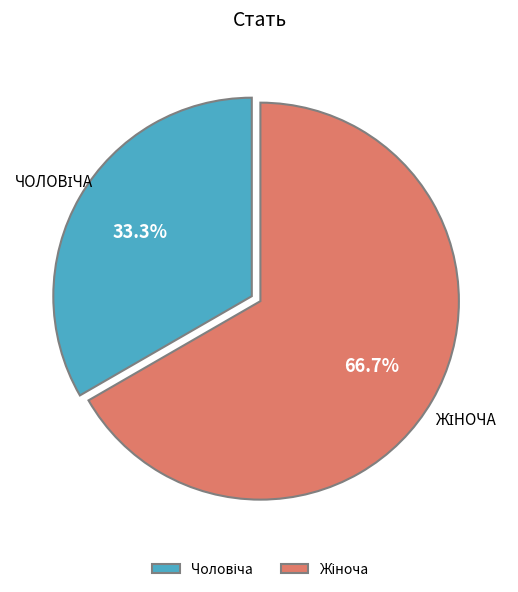

Rank the categories by value from lowest to highest.

Чоловіча, Жіноча